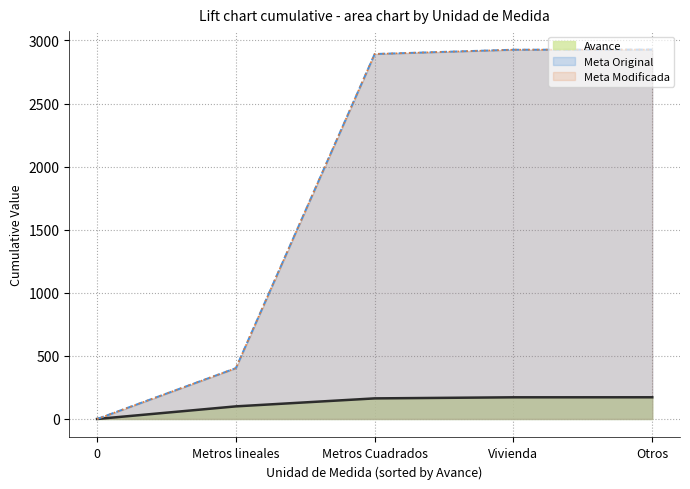

True or false: Avance has more than 2 points higher than both neighbors.

False